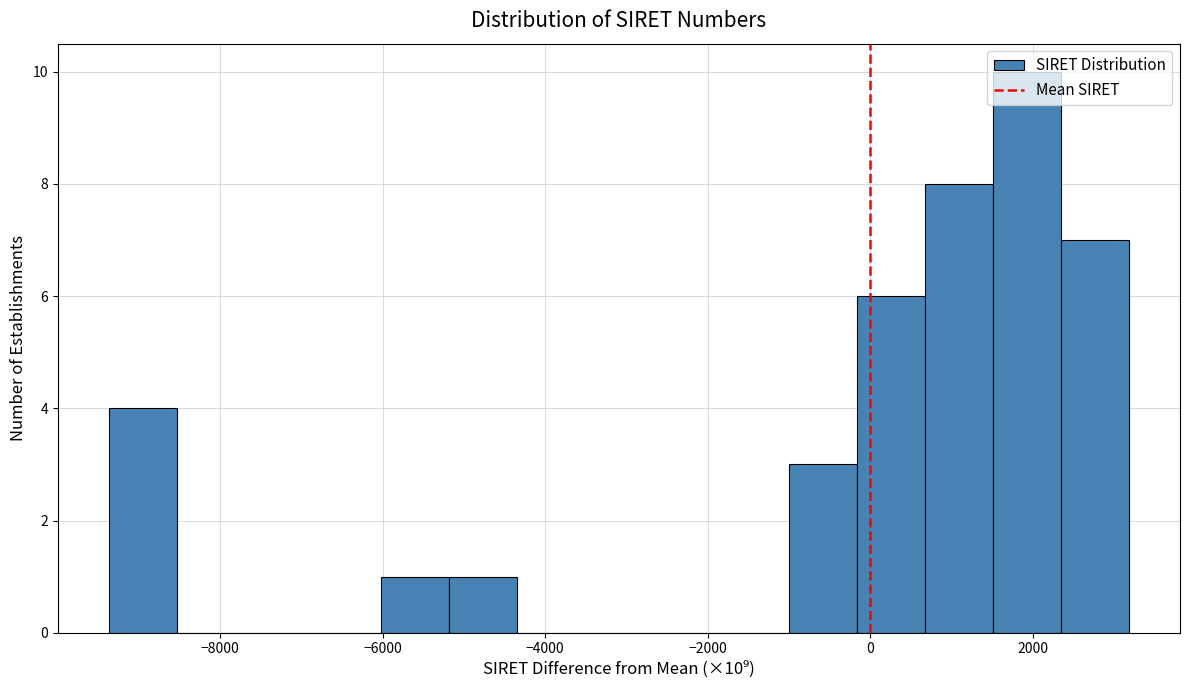

Over which range of the x-axis is the bar tallest?

1600 to 2400